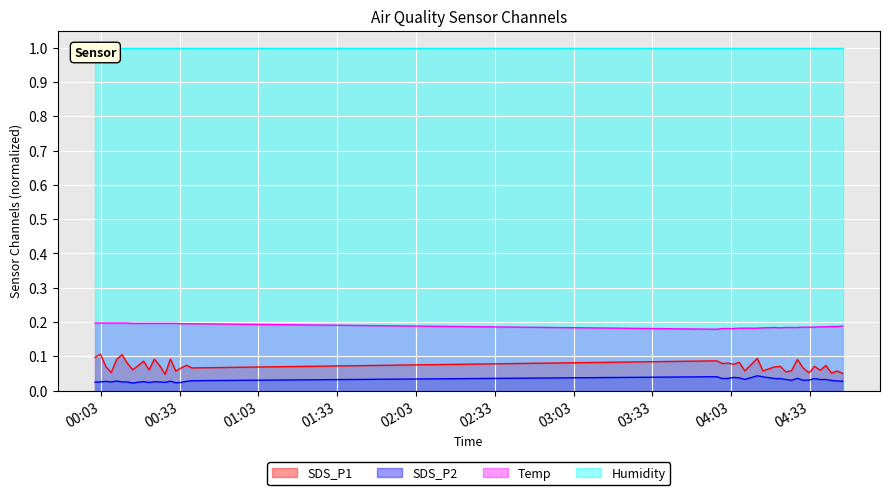

Between 2022/06/20 00:17:14 and 2022/06/20 04:30:25, which is larger?

2022/06/20 00:17:14